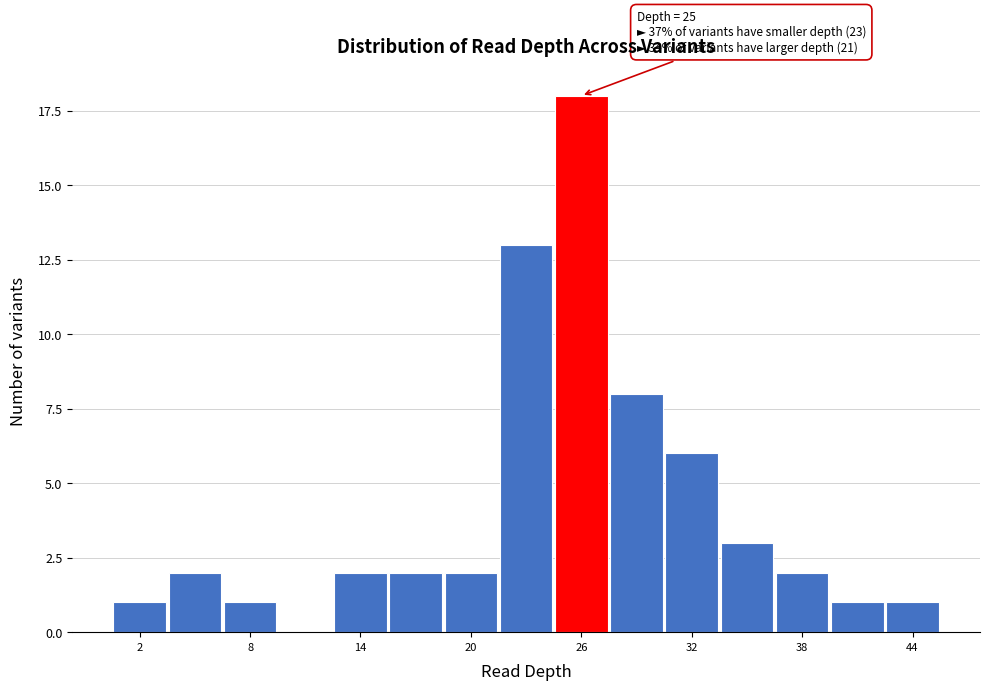

Around what value on the x-axis is the tallest bar? Give the approximate position of its centre, as read against the axis.

26